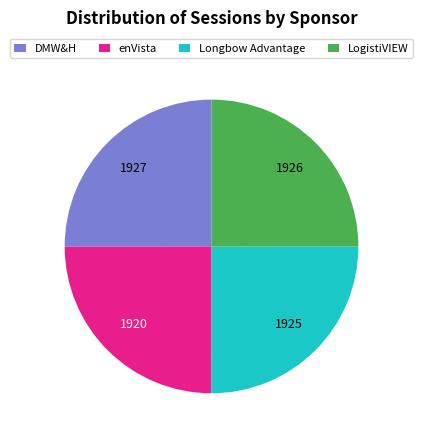

True or false: Longbow Advantage accounts for 15% of the total.

False